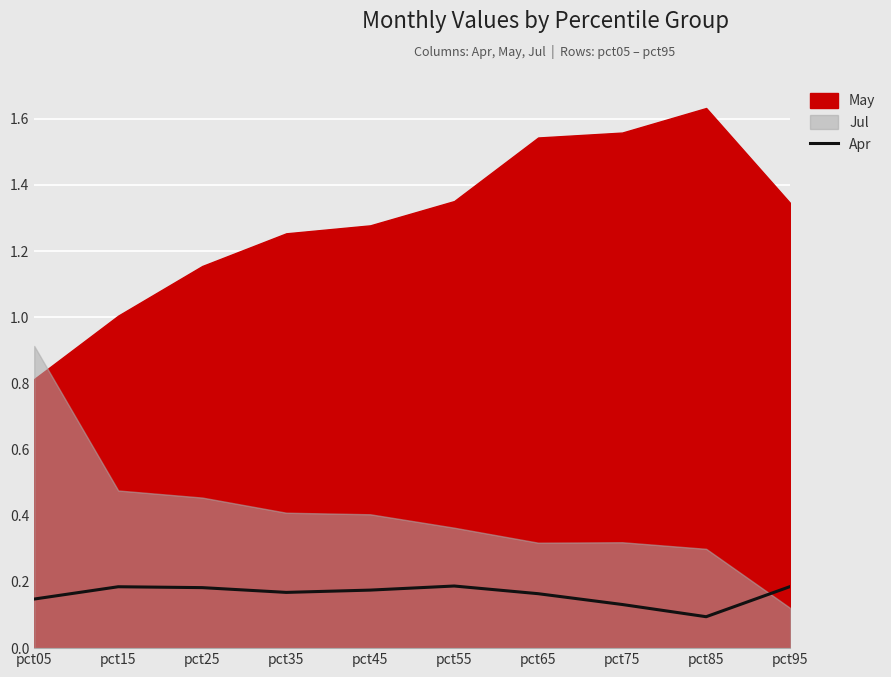

Which category has the lowest value across all series?

pct85